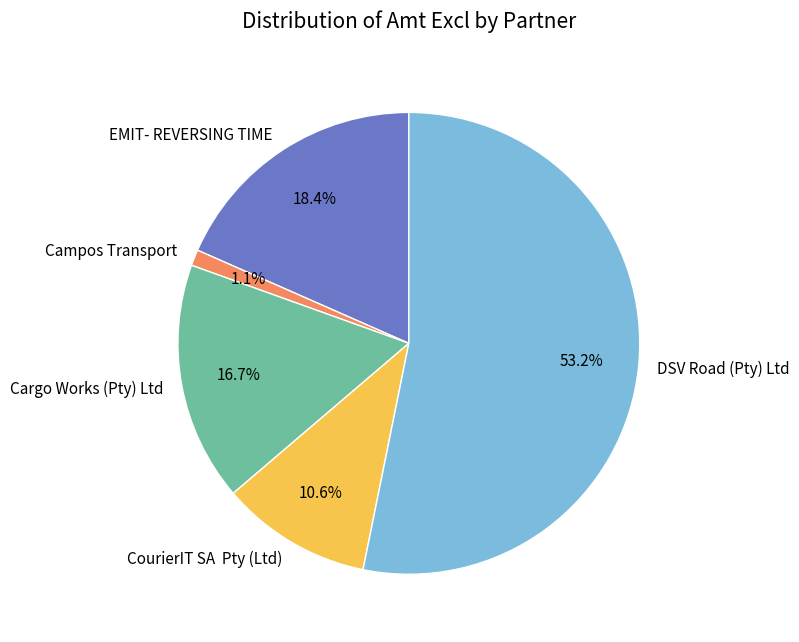

Is there a majority slice in this chart?

Yes